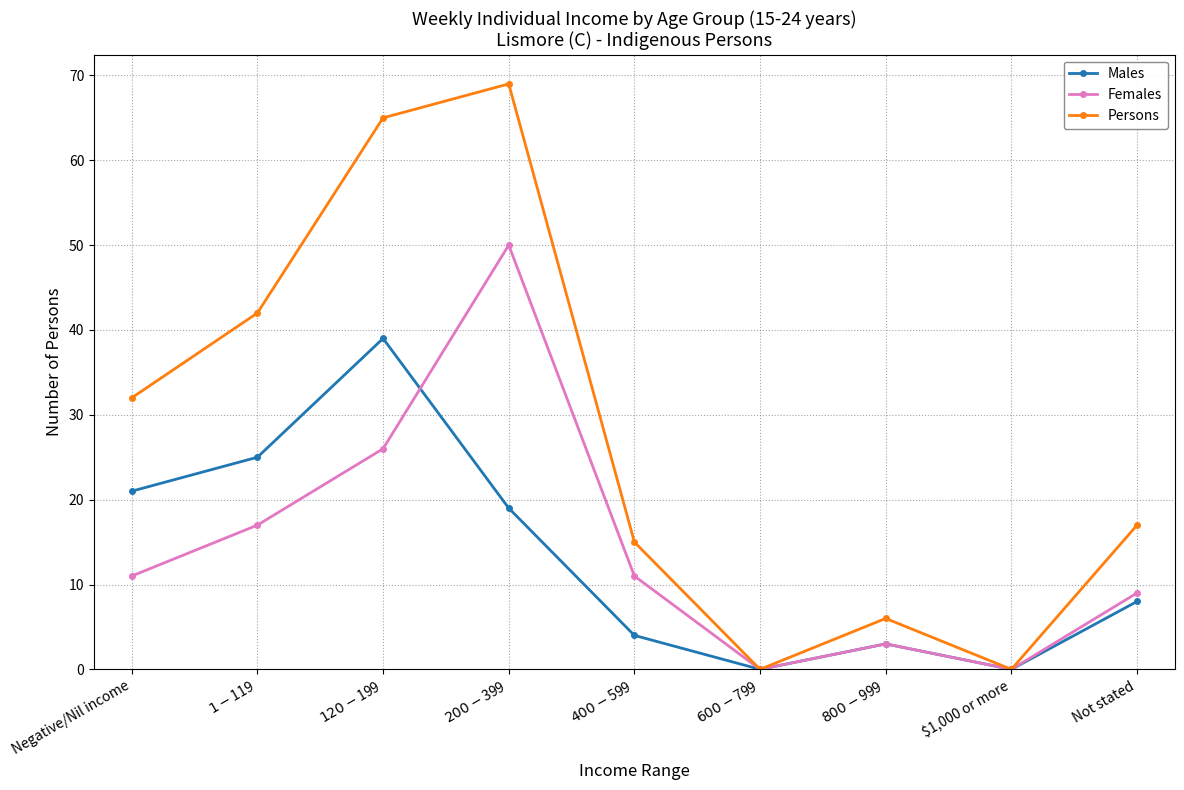

What is the total value across all series at Negative/Nil income?

64